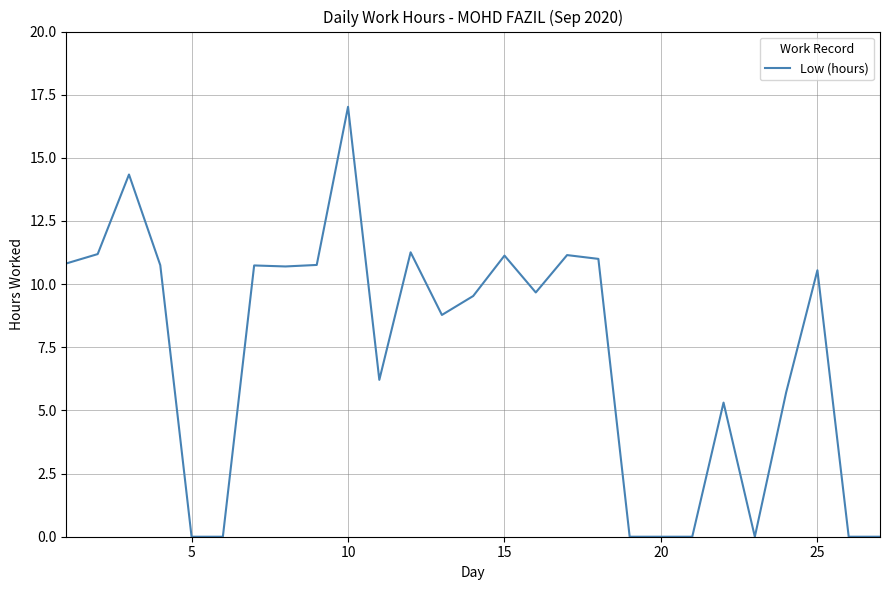

What is the maximum value shown in the chart?

17.0